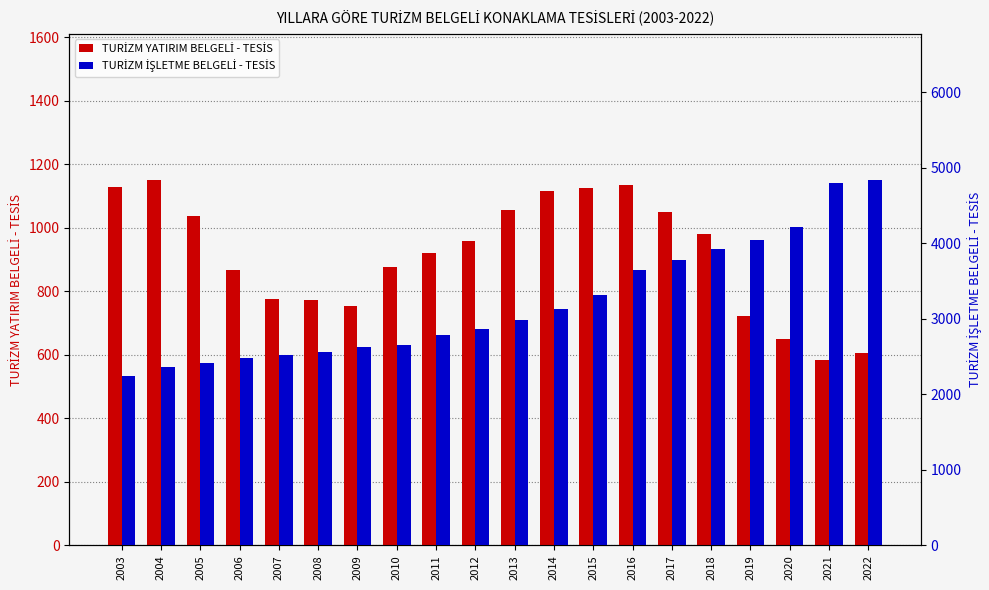

Where does the TURİZM YATIRIM BELGELİ - TESİS series first go above 960?

2003